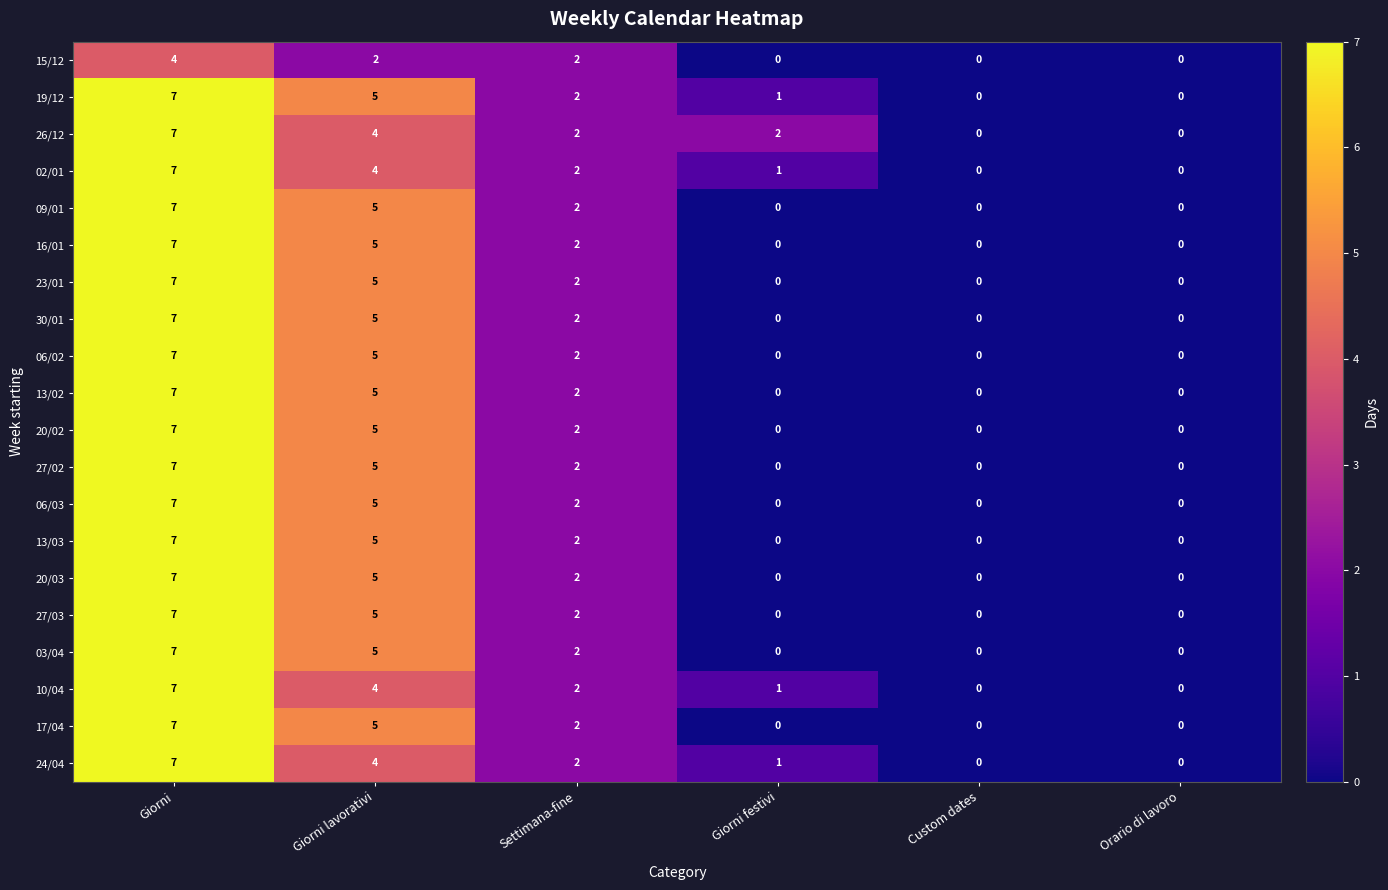

Which series changed the most between Giorni festivi and Orario di lavoro?

26/12